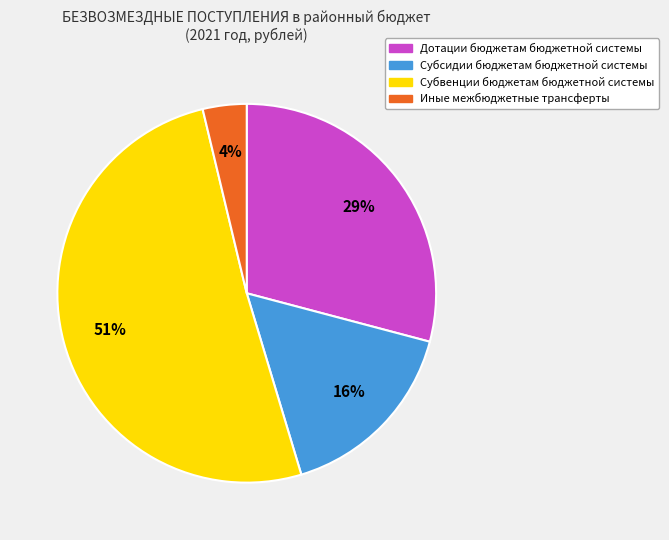

To the nearest percent, what is the difference between the largest and smallest slice percentages?

47%